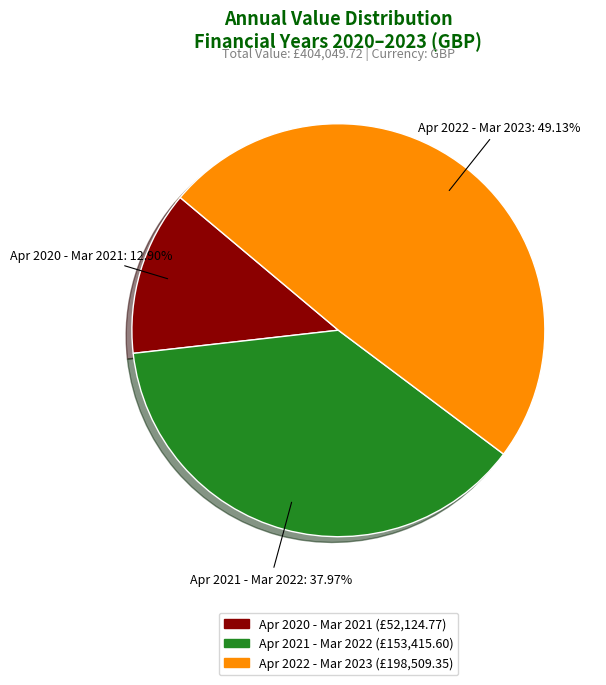

How many slices are in this pie chart?

3